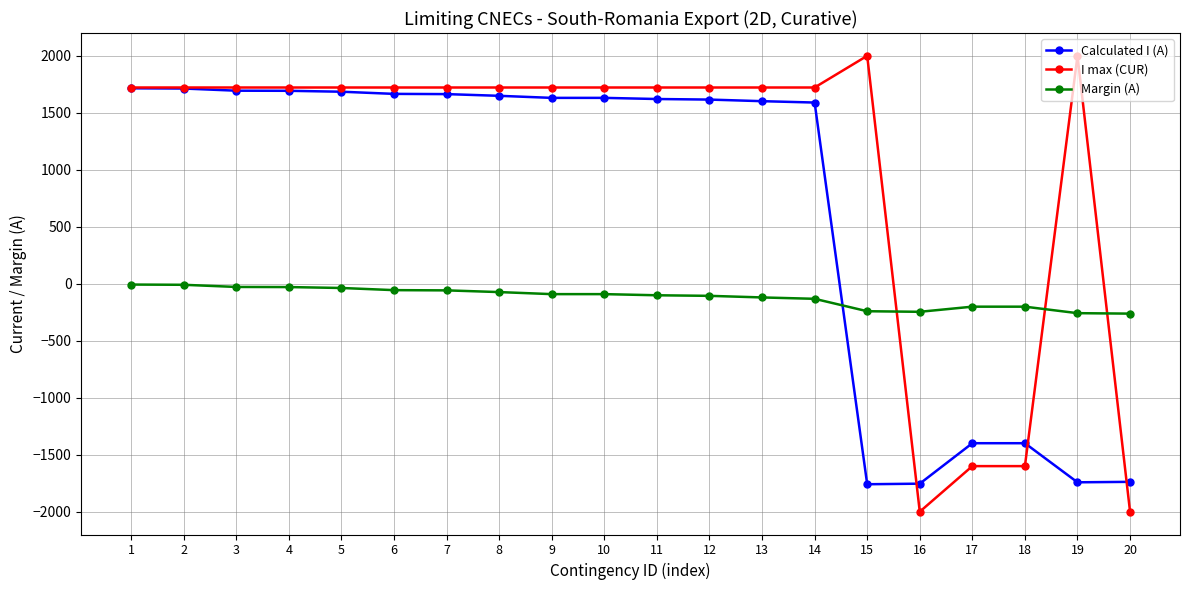

What is the sum of all Margin (A) values?

-2347